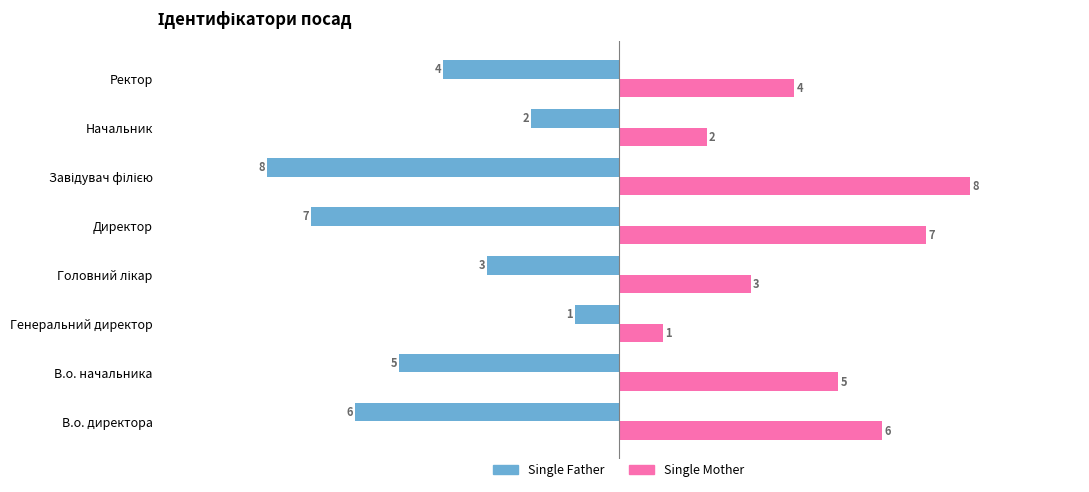

List the series in order of their peak value, lowest first.

Single Father, Single Mother